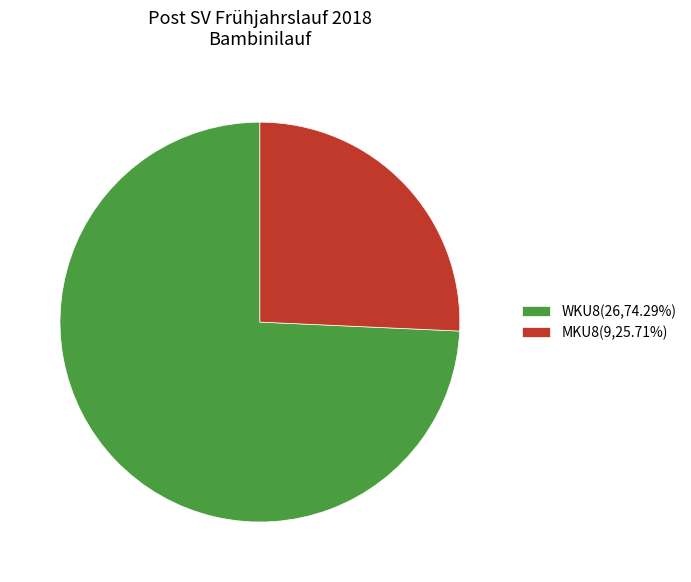

Do MKU8(9,25.71%) and WKU8(26,74.29%) together represent more than half of the pie?

Yes